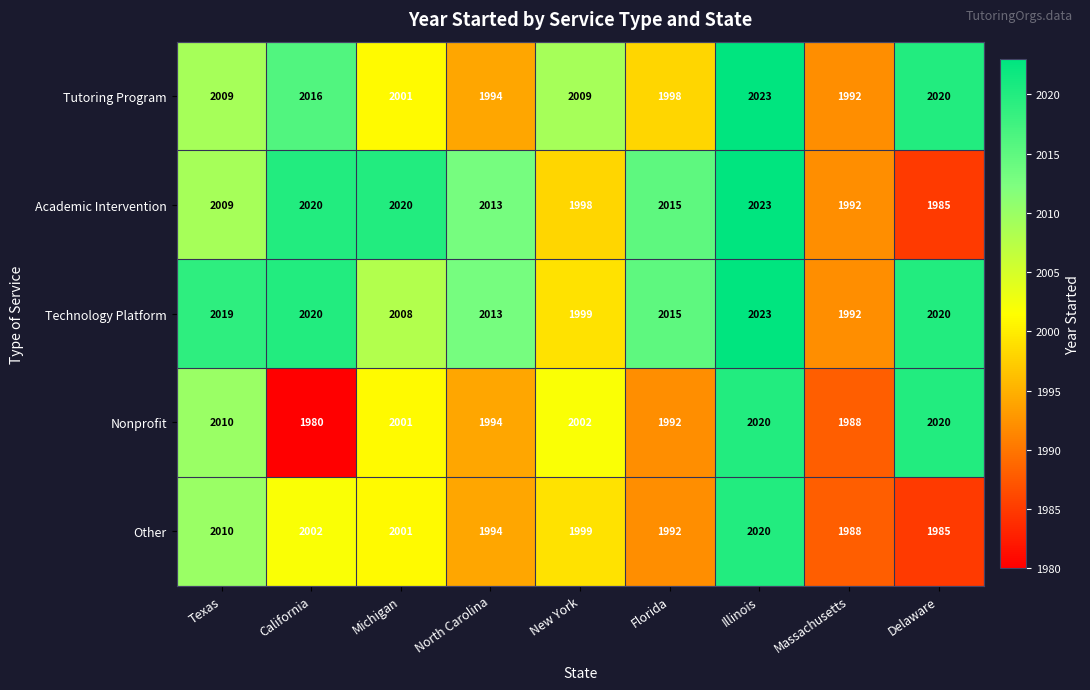

Is it true that Academic Intervention equals 2015 at Florida?

True